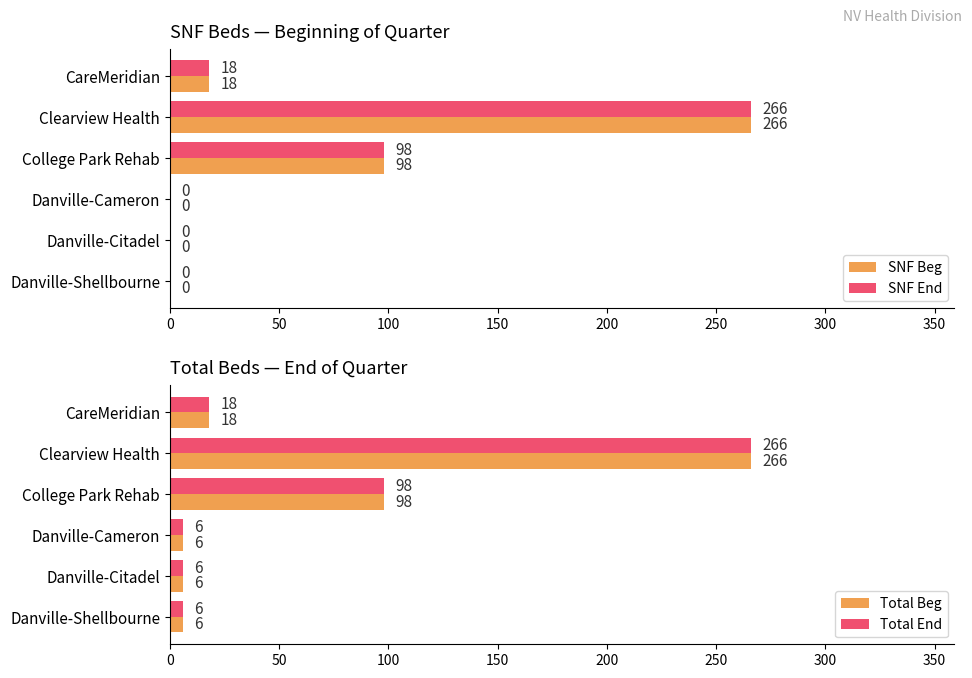

True or false: SNF End has a value of 444 at Clearview Health.

False